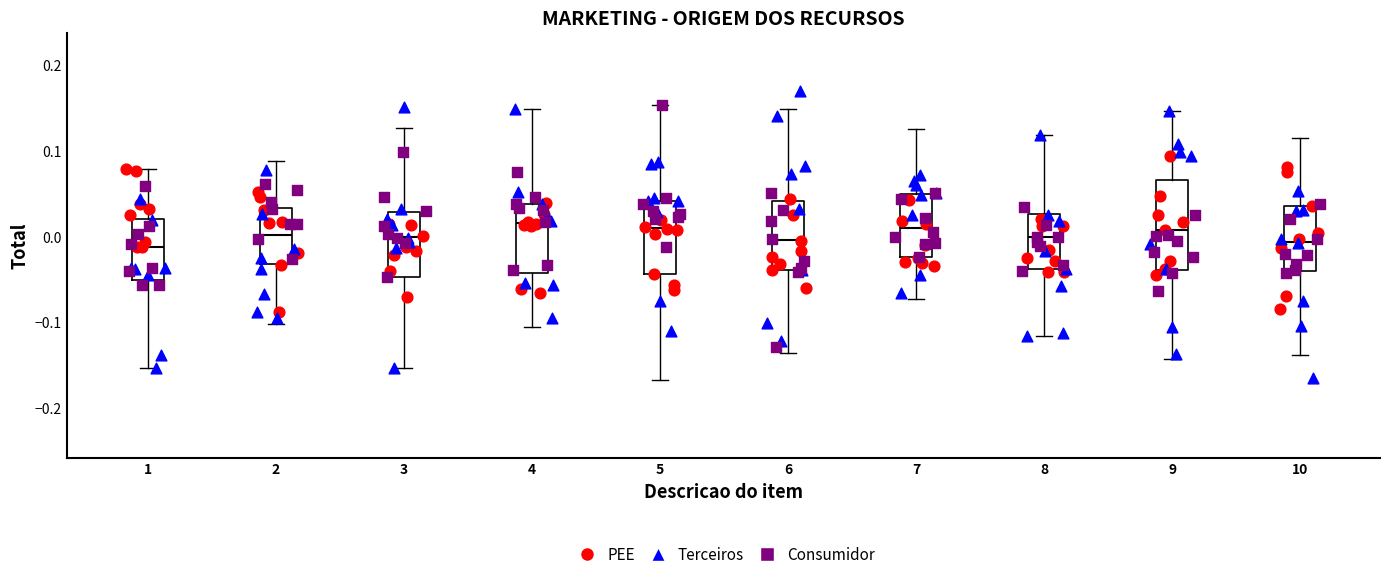

Comparing the boxes themselves (not the whiskers), which one is the tallest?

9